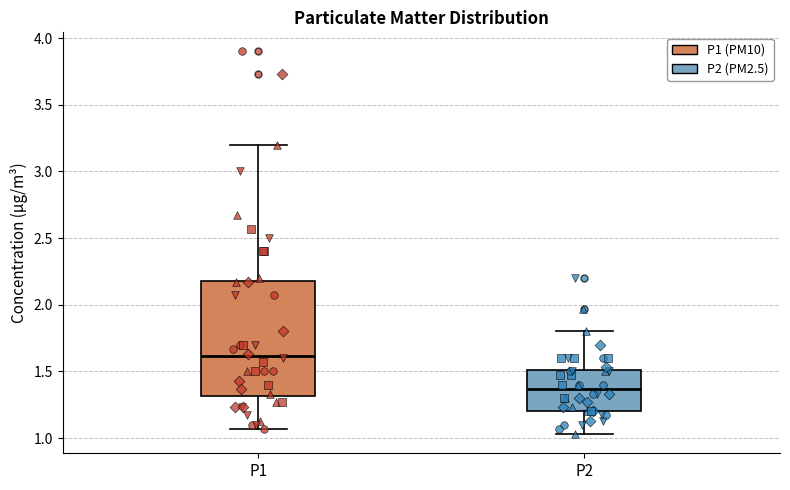

Reading left to right, transcribe this box plot: for each box, give where its median line is, the range the box spans, and where its two whiskers end, as read against the y-axis. The values are not printed on the chart, so give them approximately, as read against the axis.

P1: median 1.60, box 1.30 to 2.20, whiskers 1.05 to 3.20
P2: median 1.35, box 1.20 to 1.50, whiskers 1.05 to 1.80